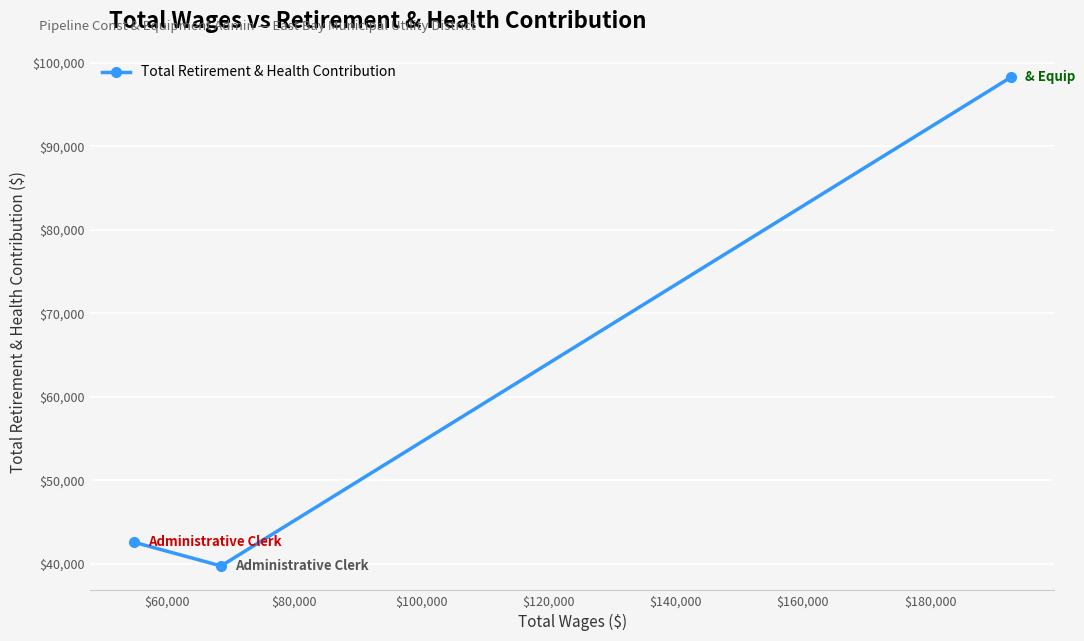

What is the value of the 2nd point from the left?

39719